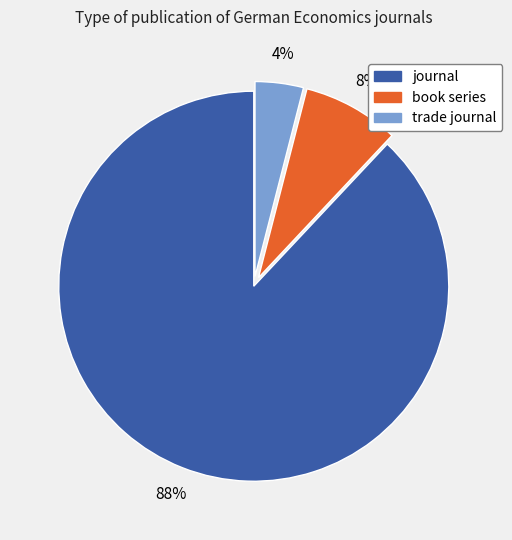

To the nearest percent, what percentage of the pie is book series?

8%